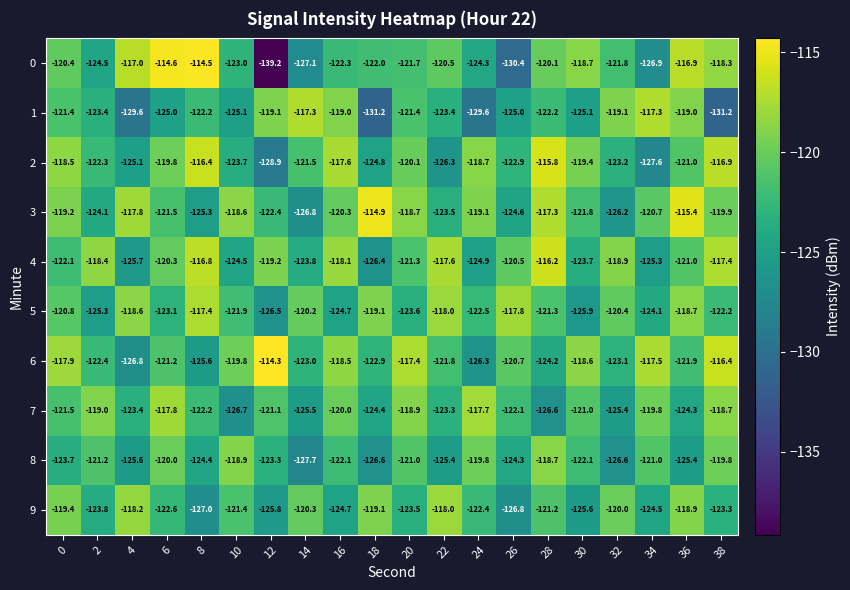

Rank the series by their maximum value, from lowest to highest.

8, 9, 7, 5, 1, 4, 2, 3, 0, 6